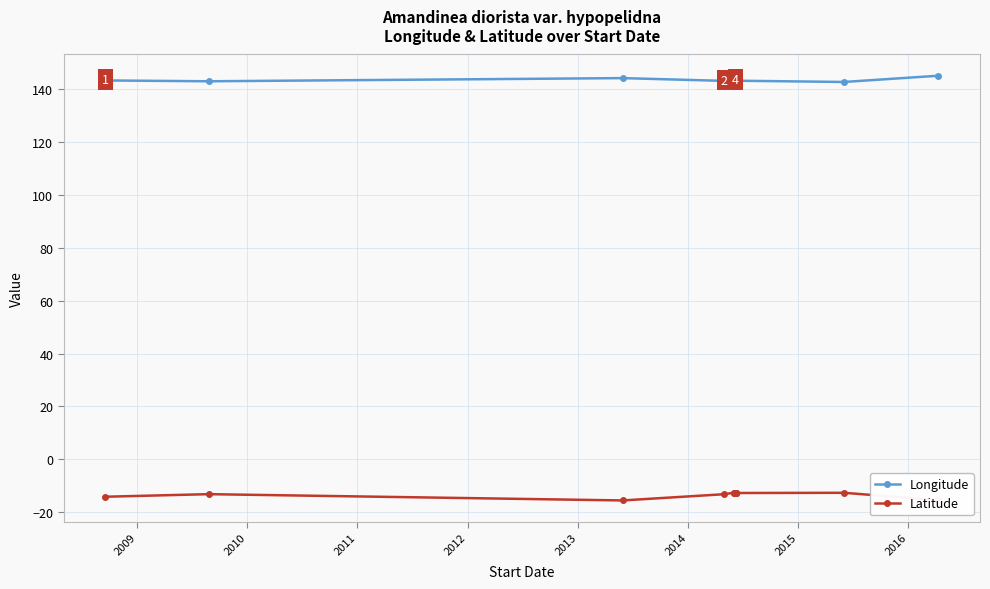

What is the label of the 8th point from the left?

2015